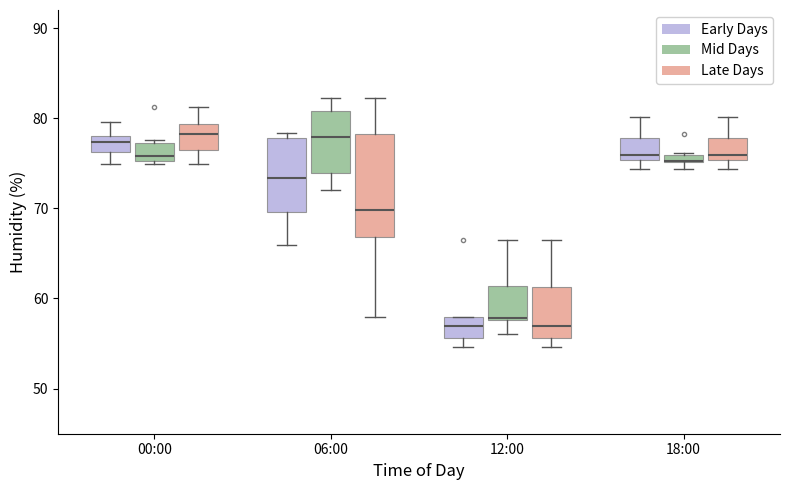

Where does the upper whisker of the box for 18:00 (Early Days) end on the y-axis? The values are not printed on the chart, so give them approximately, as read against the axis.

80